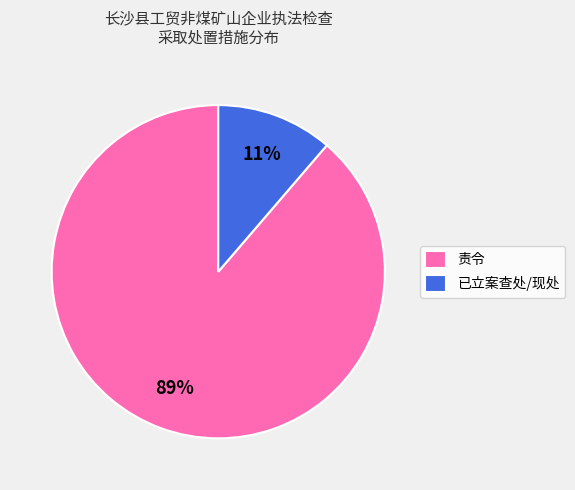

To the nearest percent, what is the combined percentage of 责令 and 已立案查处/现处?

100%